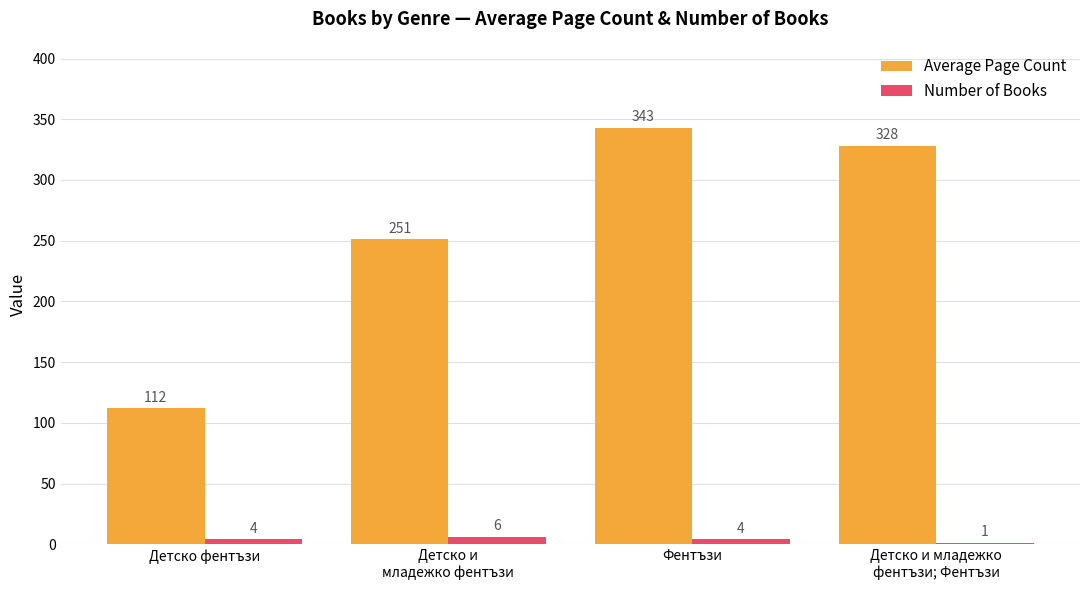

How many Number of Books values are between 4 and 6?

3